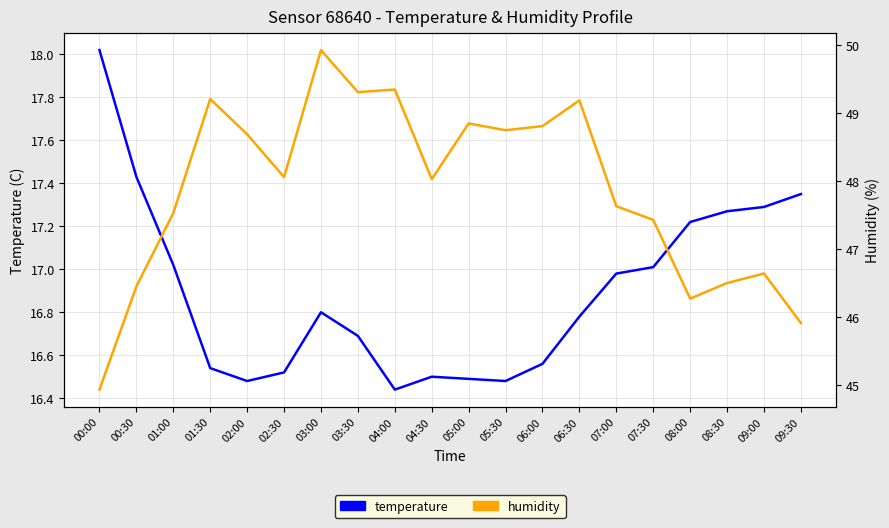

In temperature, how many points are higher than both neighbors (excluding endpoints)?

2